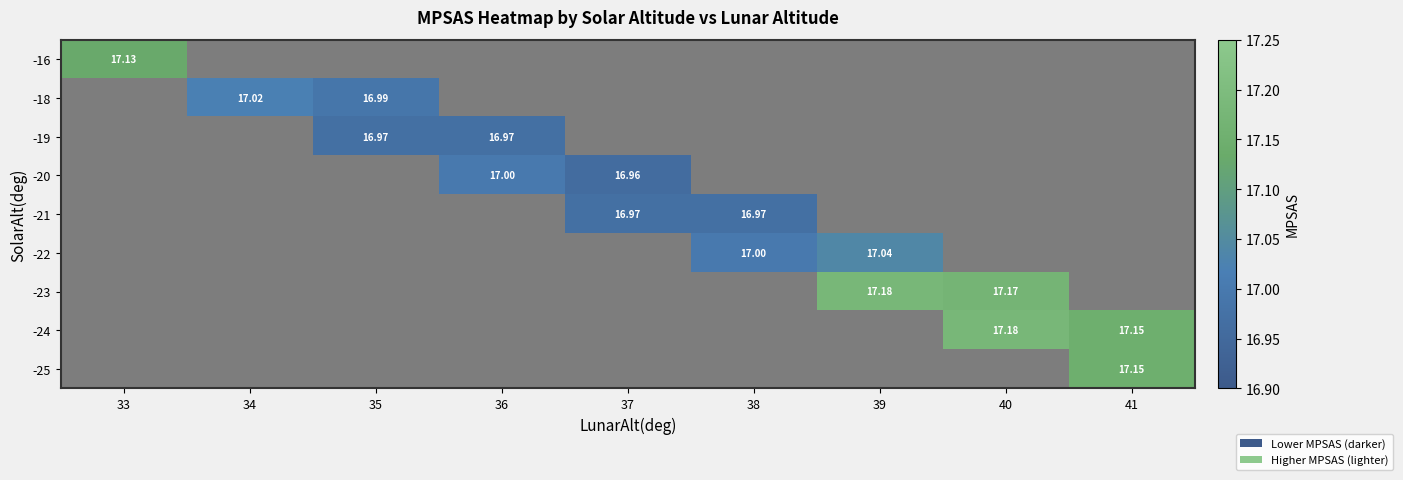

Is the value of -18 at 34 greater than the value of -20 at 36?

Yes